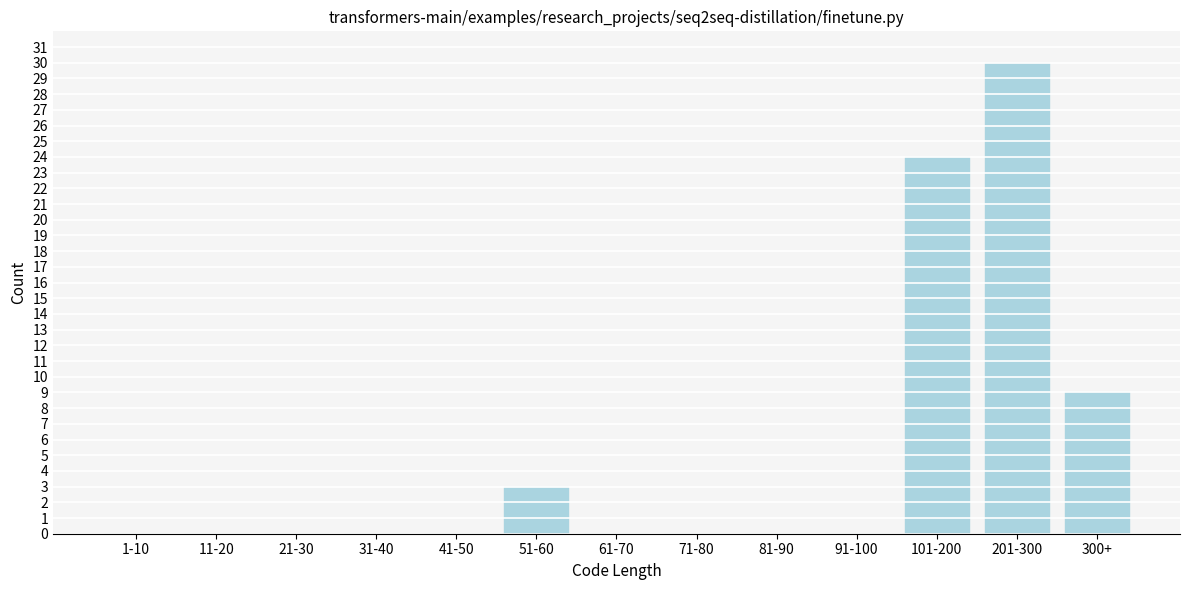

Reading right to left, extract all data points from this chart.

300+=9	201-300=30	101-200=24	91-100=0	81-90=0	71-80=0	61-70=0	51-60=3	41-50=0	31-40=0	21-30=0	11-20=0	1-10=0